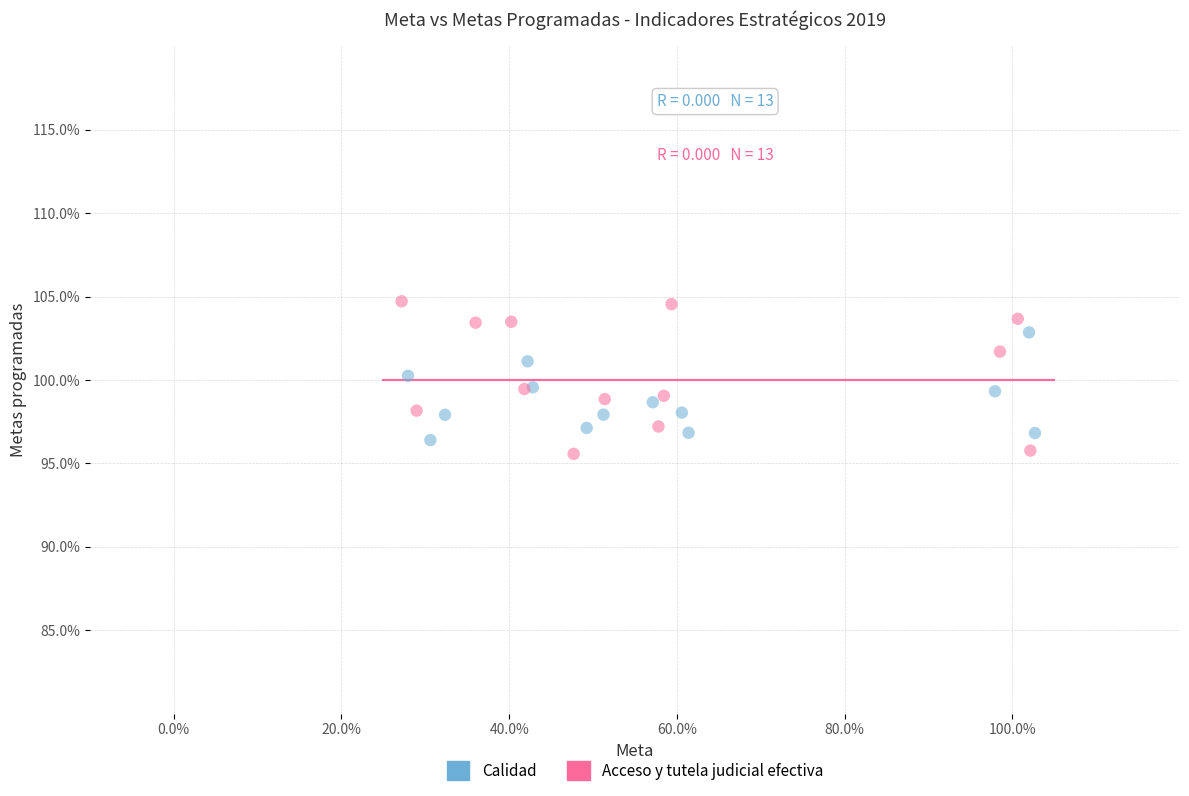

Which series reaches the maximum Y coordinate?

Acceso y tutela judicial efectiva